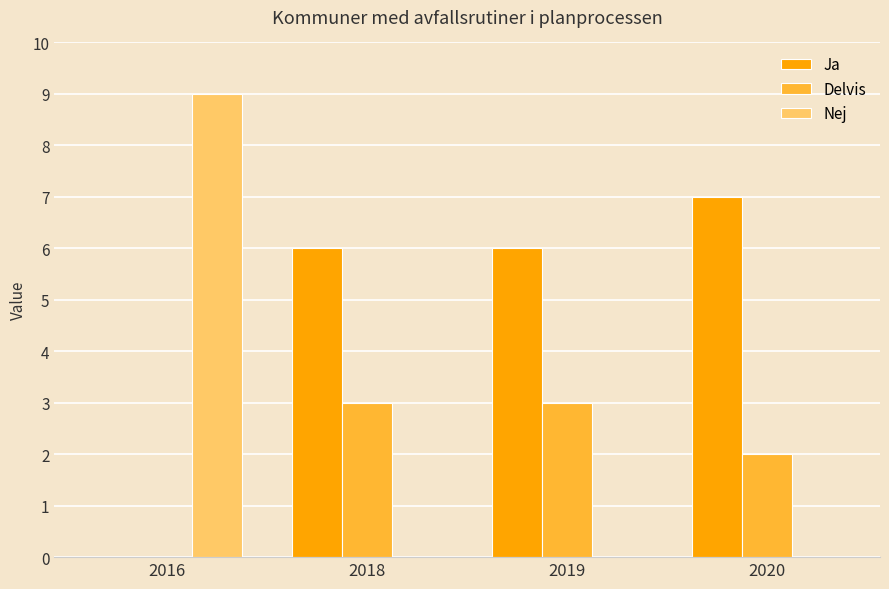

What is the spread (max minus min) of values at 2016?

9